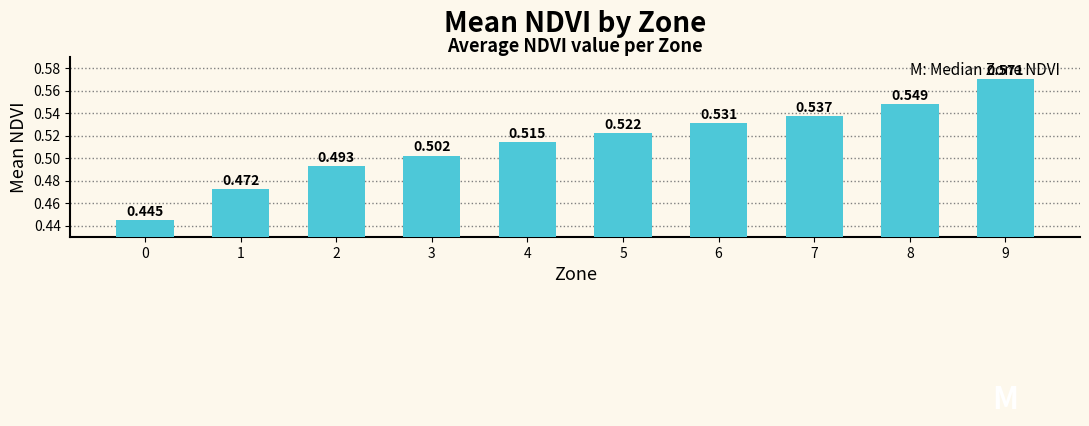

How many bars are there in total?

10